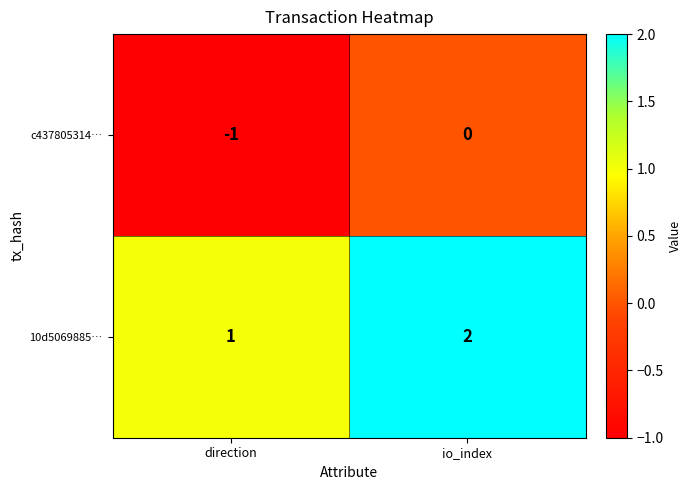

Where is c437805314… nearest to the value 0?

io_index